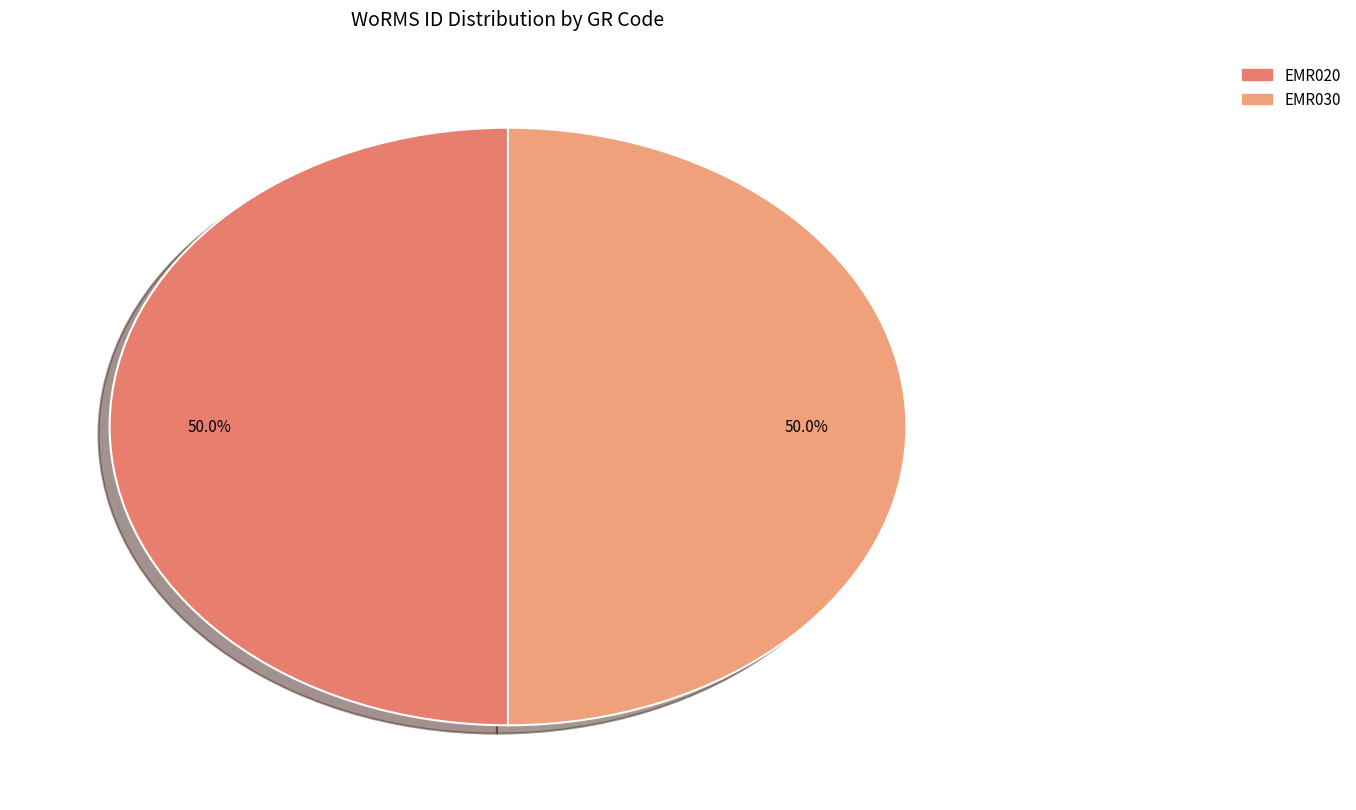

Count the number of slices in the pie.

2